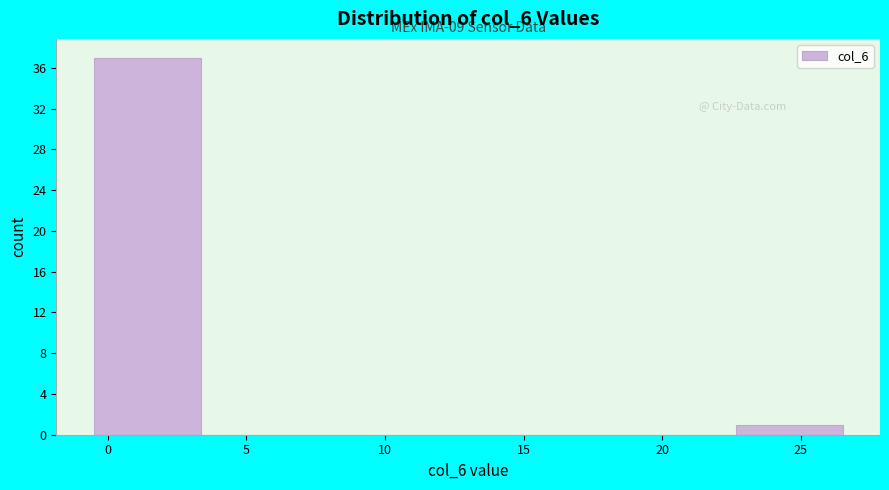

Over which range of the x-axis is the bar tallest?

-0.5 to 3.5